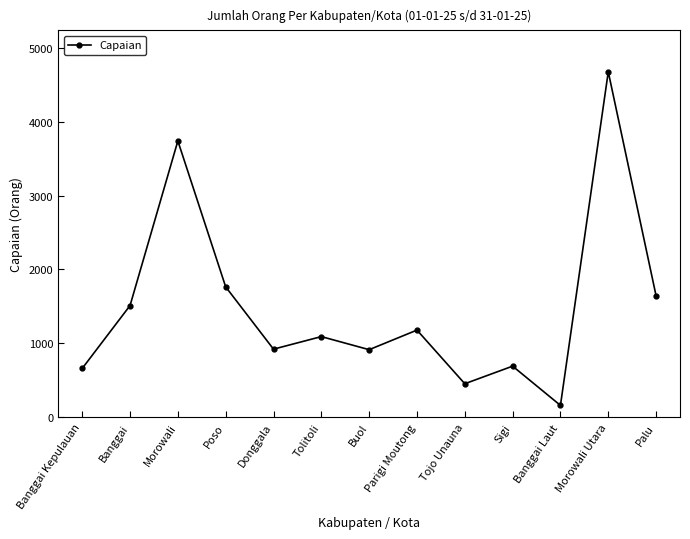

How many lines are shown in the chart?

1